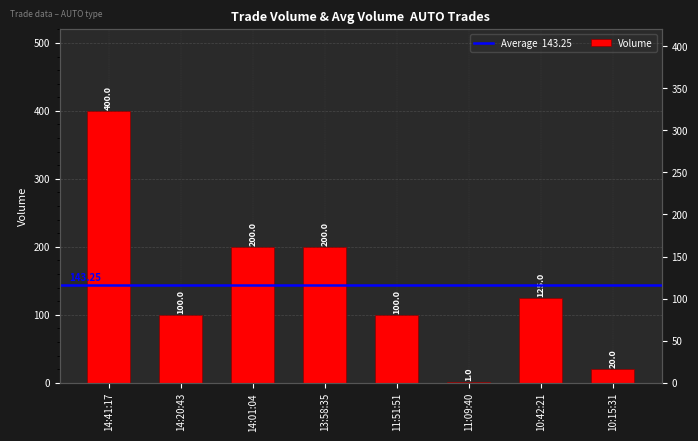

Reading right to left, list all the values displayed in this chart.

20	125	1	100	200	200	100	400